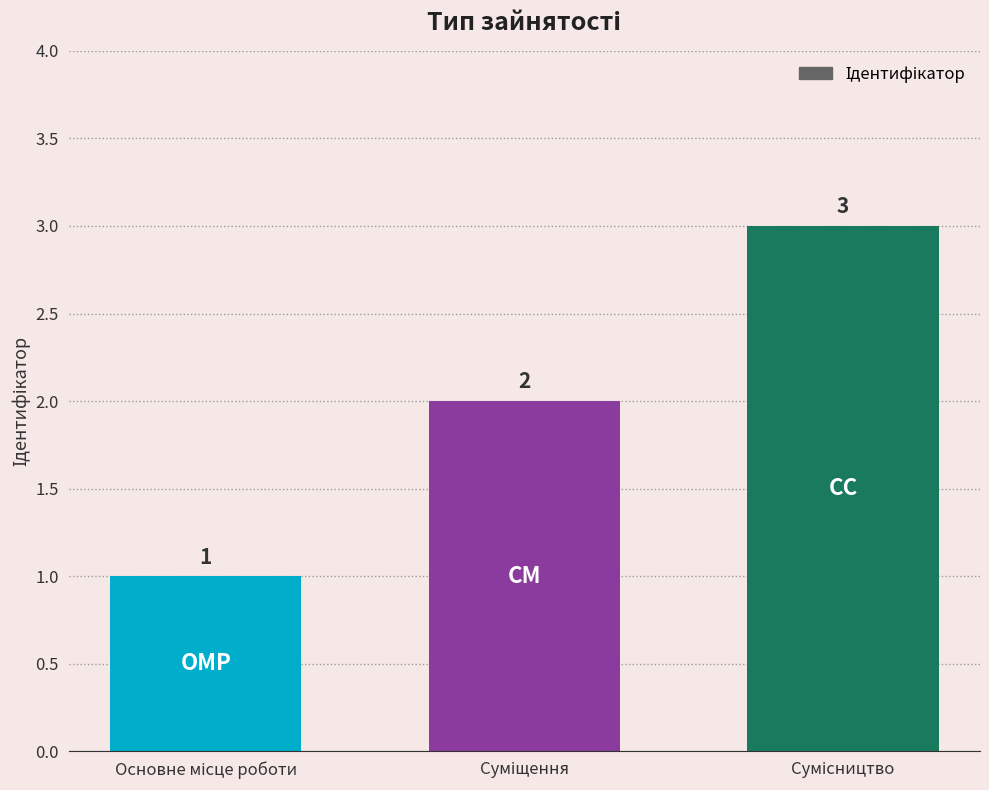

What is the greatest value displayed?

3